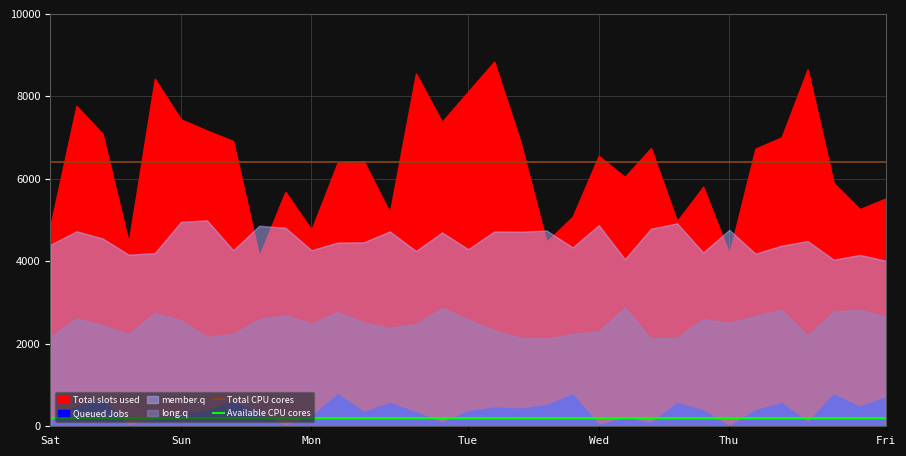

What is the highest value of the Total CPU cores series?

6400